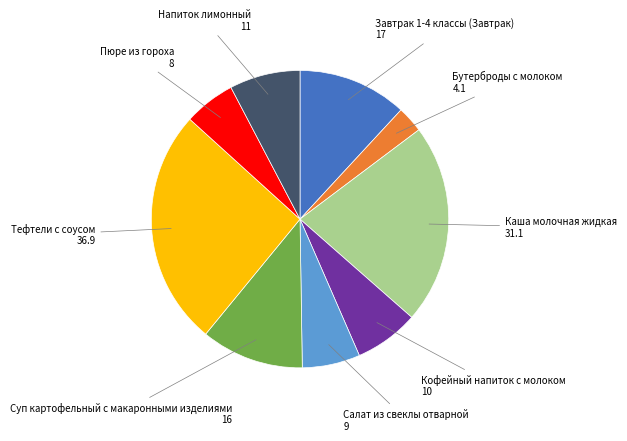

Is there a majority slice in this chart?

No